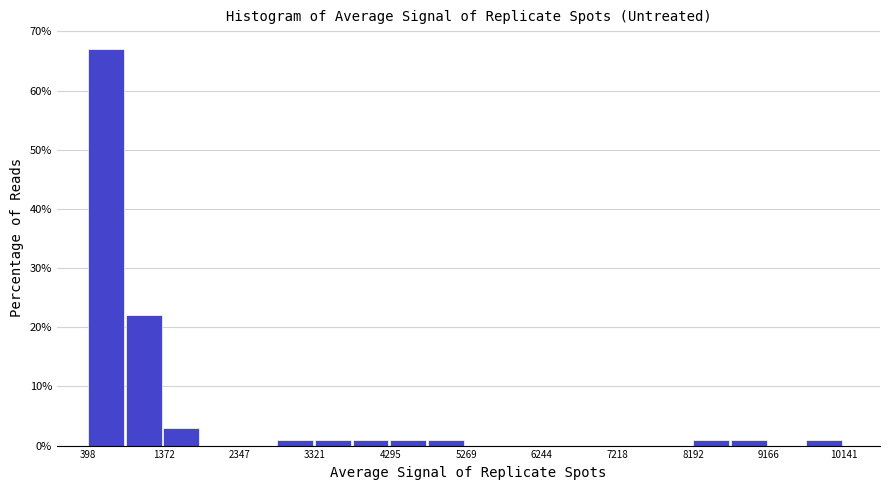

Reading left to right, list every bar in this chart as the range it spans on the x-axis followed by its height. Neither the bar edges nor the heights are printed on the chart, so give them approximately, as read against the axes.

400 to 900: 67
900 to 1400: 22
1400 to 1900: 3
1900 to 2300: 0
2300 to 2800: 0
2800 to 3300: 1
3300 to 3800: 1
3800 to 4300: 1
4300 to 4800: 1
4800 to 5300: 1
5300 to 5800: 0
5800 to 6200: 0
6200 to 6700: 0
6700 to 7200: 0
7200 to 7700: 0
7700 to 8200: 0
8200 to 8700: 1
8700 to 9200: 1
9200 to 9700: 0
9700 to 10100: 1